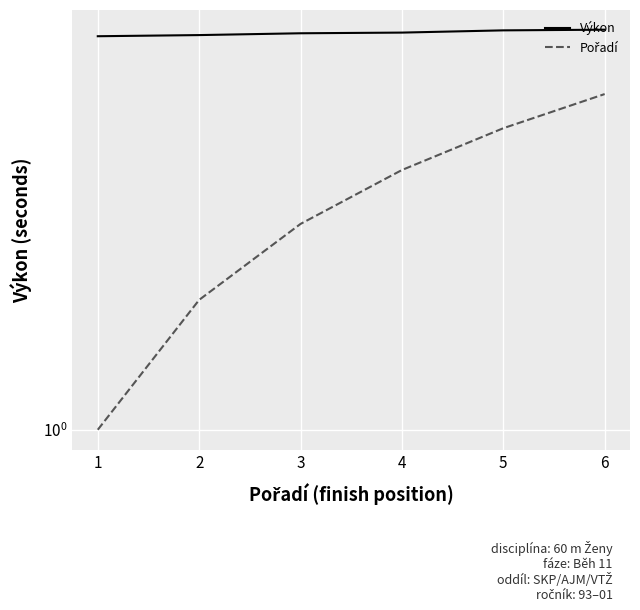

What is the difference between the second highest and second lowest values in the Výkon series?

0.2